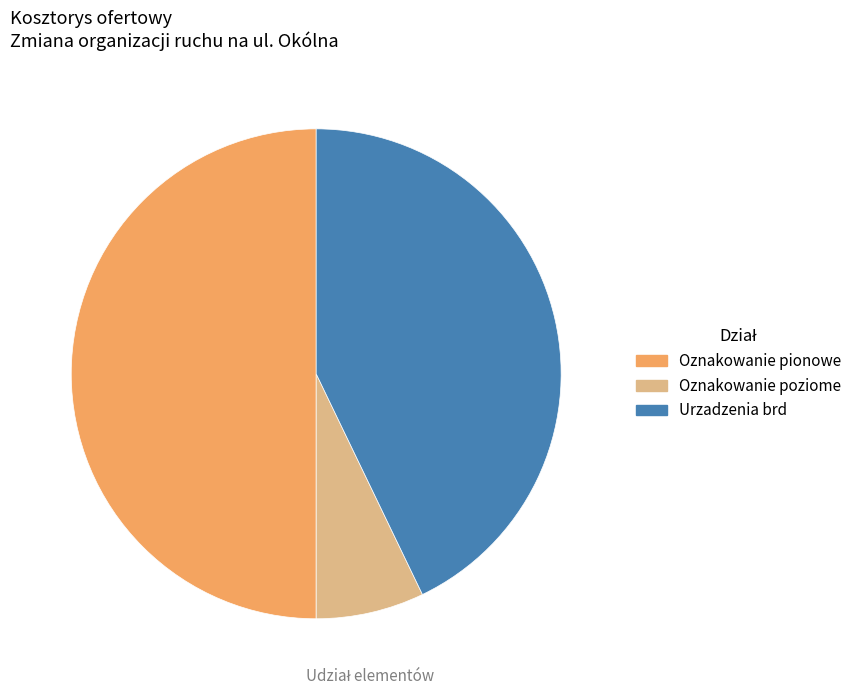

Is Oznakowanie poziome the majority of the pie?

No